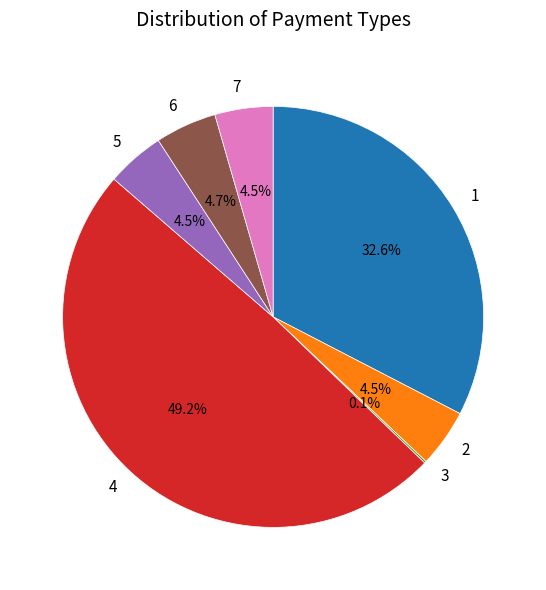

Which category has the biggest portion of the pie?

4